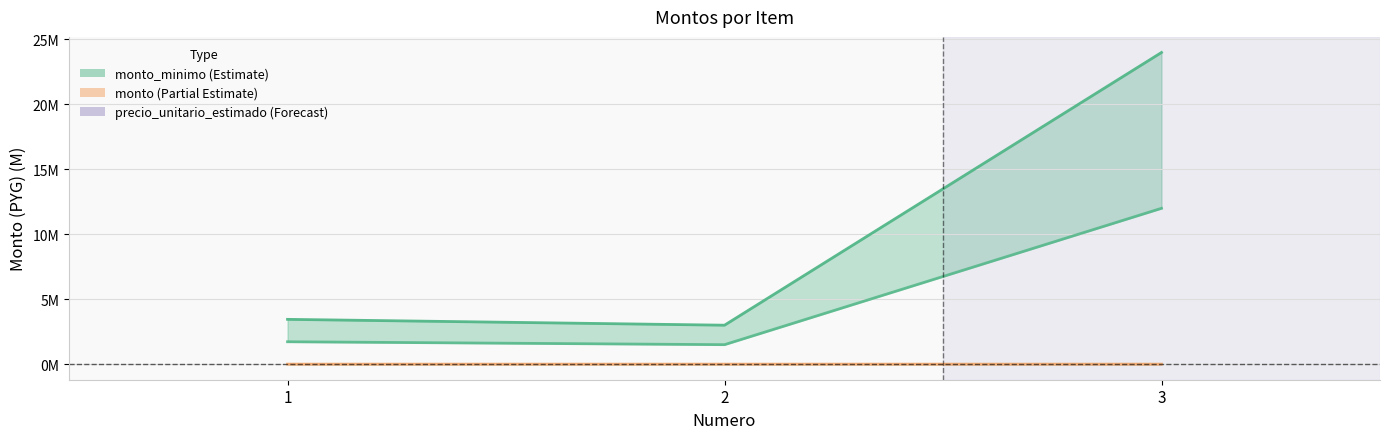

At which category does the chart reach its peak across all series?

3